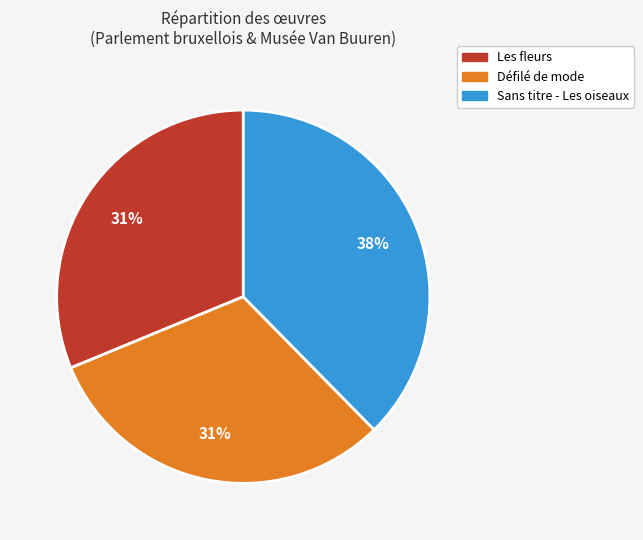

Between Sans titre - Les oiseaux and Défilé de mode, which is larger?

Sans titre - Les oiseaux